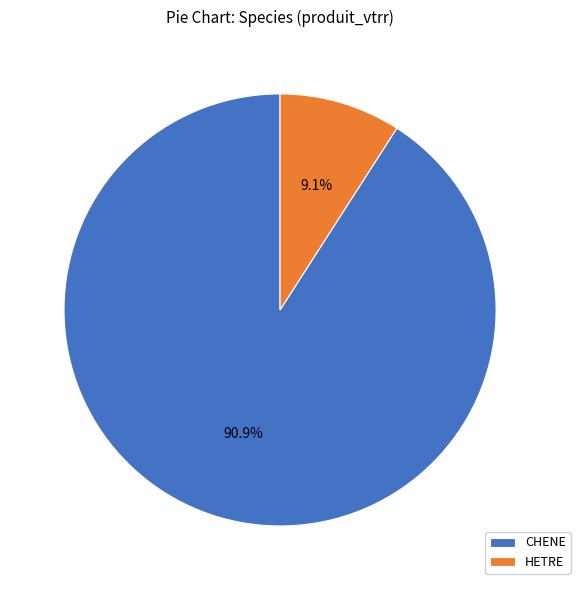

What percentage is NOT represented by HETRE?

90.9%